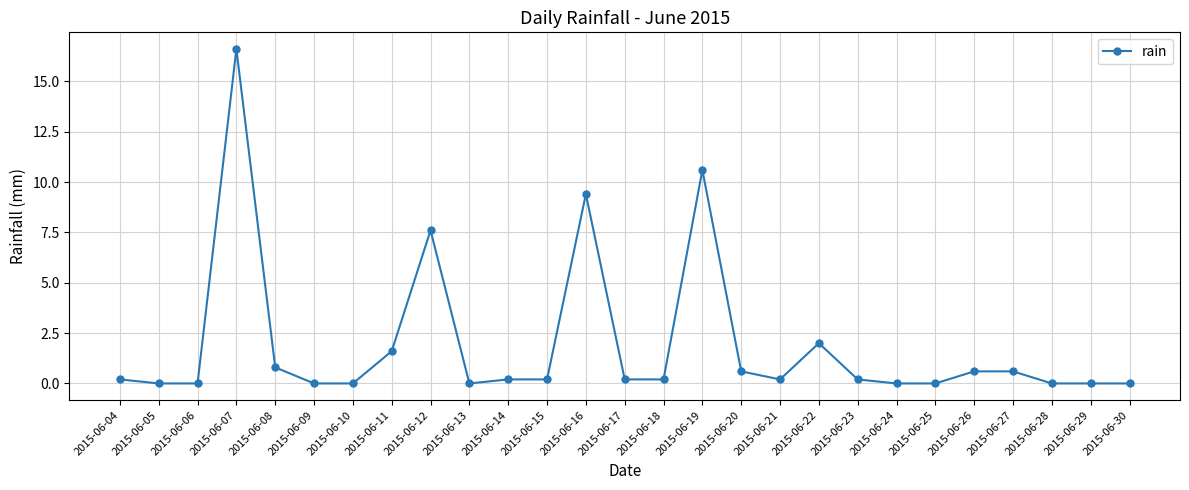

What is the maximum value shown in the chart?

16.6